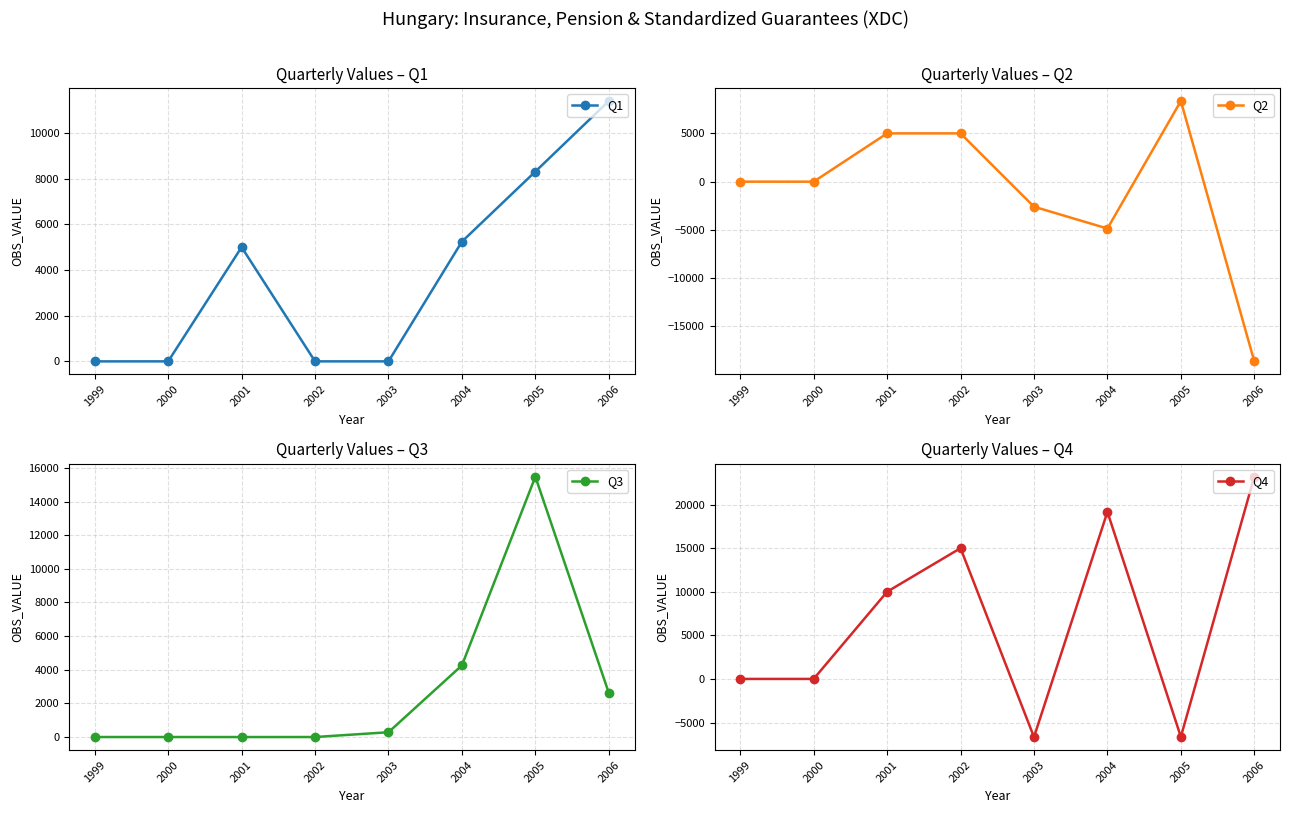

Between which two adjacent categories do Q4 and Q2 first intersect?

2002 and 2003